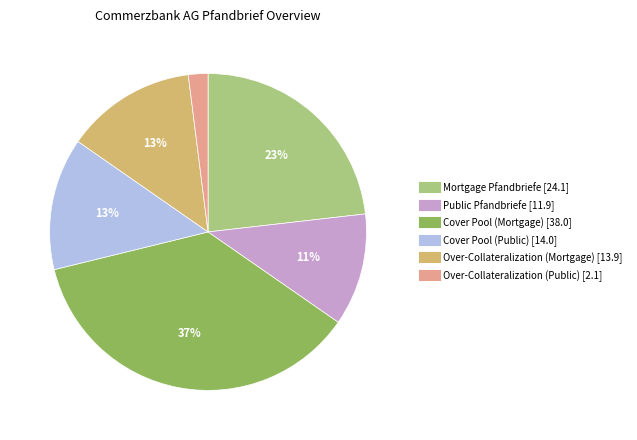

Do Public Pfandbriefe and Cover Pool (Mortgage) together represent more than half of the pie?

No